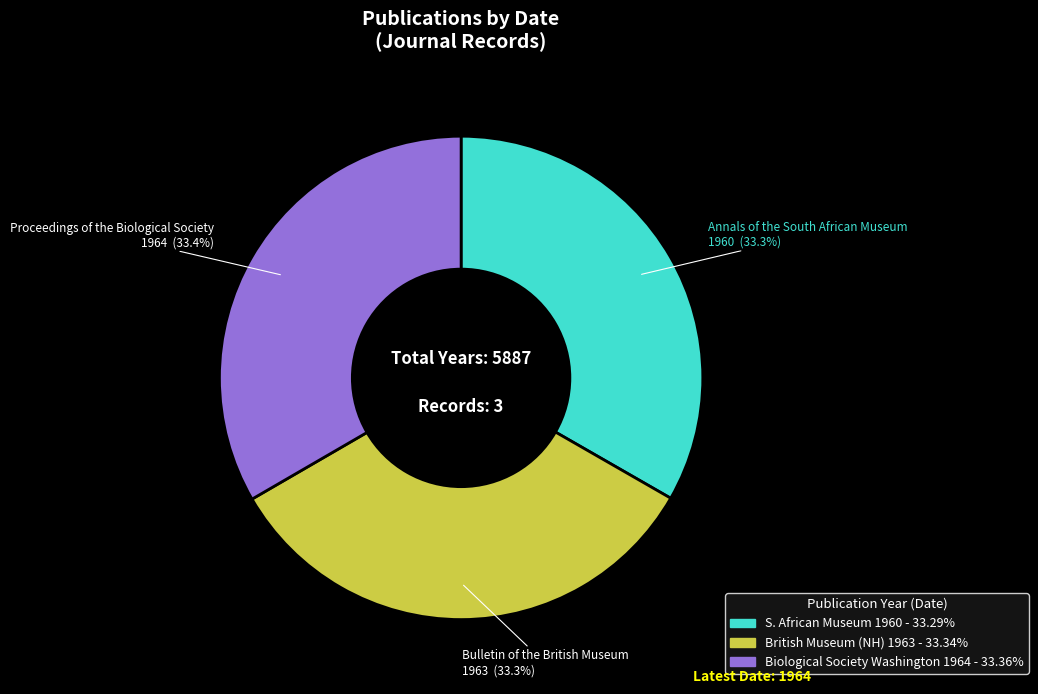

Does any single category account for the majority?

No